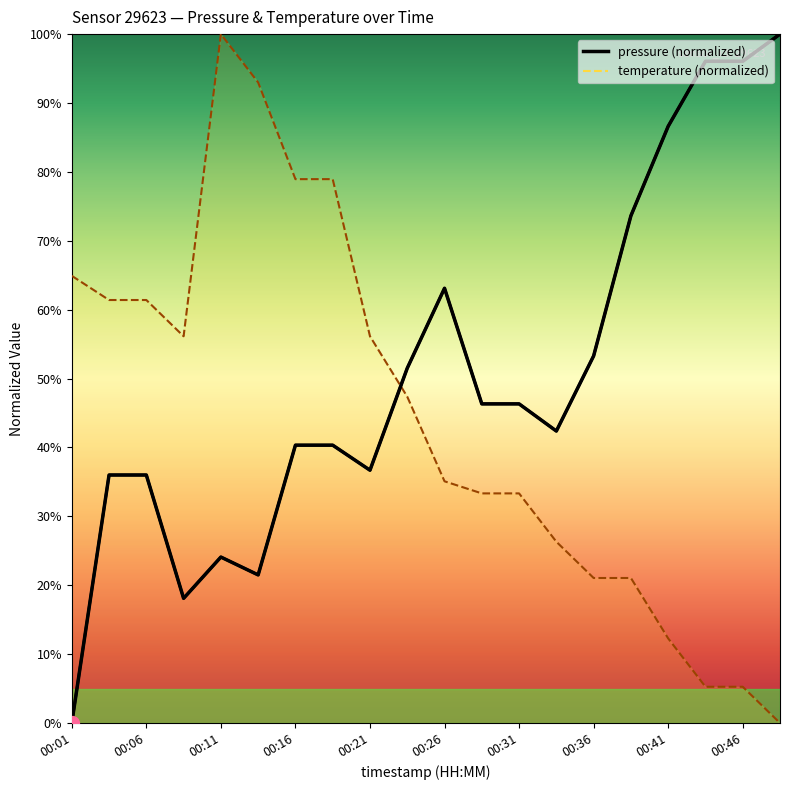

What is the value of the pressure point at the 18th from the left?

96.1